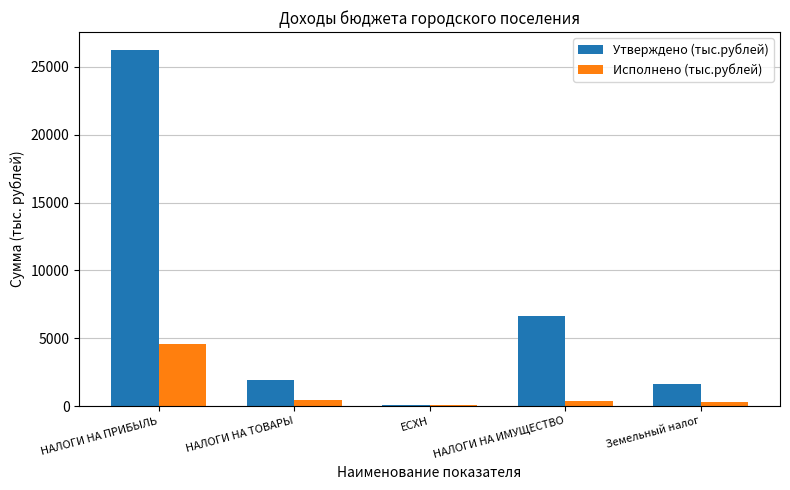

The Исполнено (тыс.рублей) series shows 290.8 at Земельный налог. True or false?

True